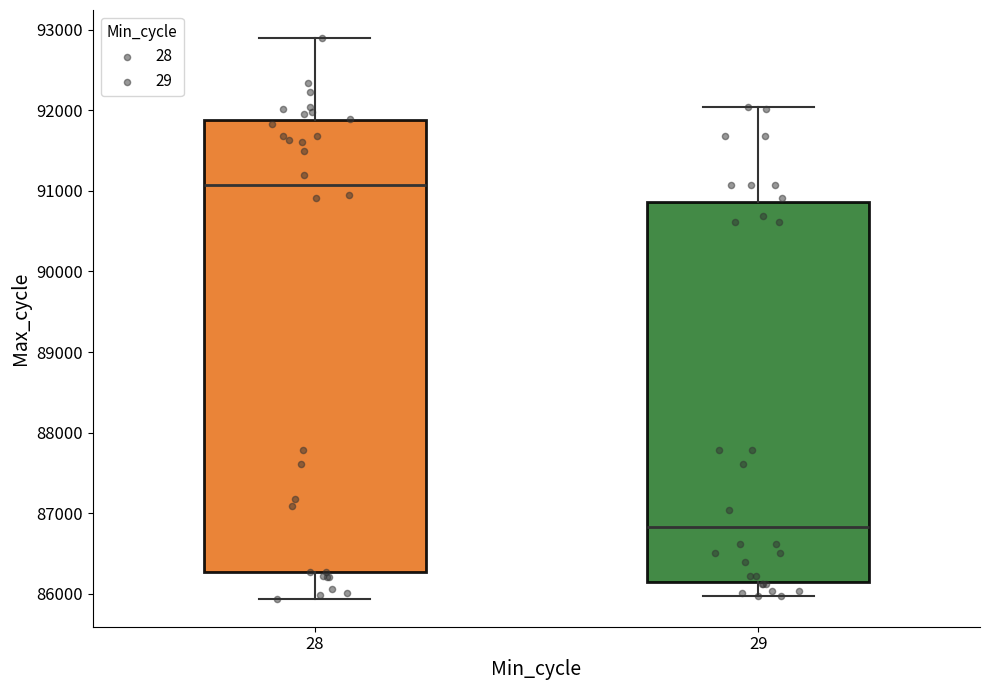

Reading left to right, read every box against the y-axis: the position of its median line, the range the box covers, and the ends of its whiskers. The values are not printed on the chart, so give them approximately, as read against the axis.

28: median 91100, box 86300 to 91900, whiskers 85900 to 92900
29: median 86800, box 86100 to 90900, whiskers 86000 to 92000